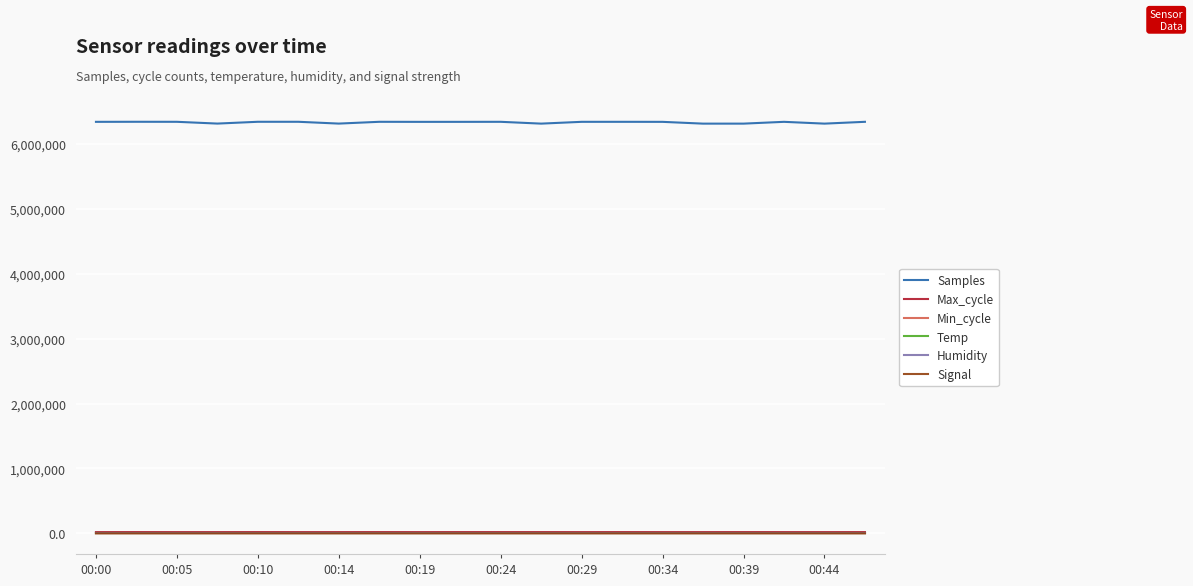

True or false: Temp and Samples cross at least once.

False